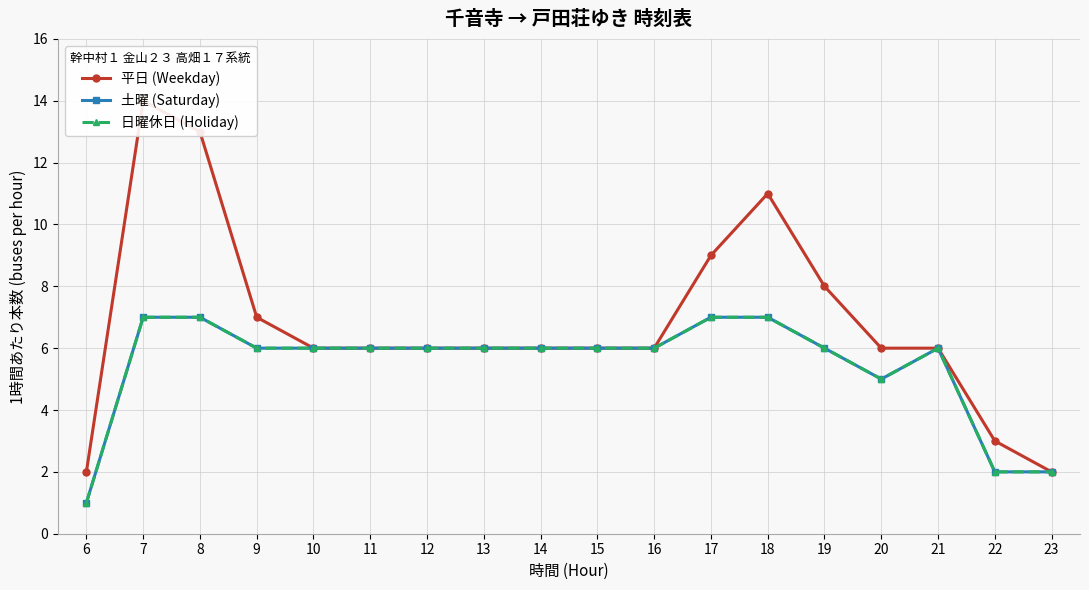

True or false: 土曜 (Saturday) and 平日 (Weekday) cross at least once.

False